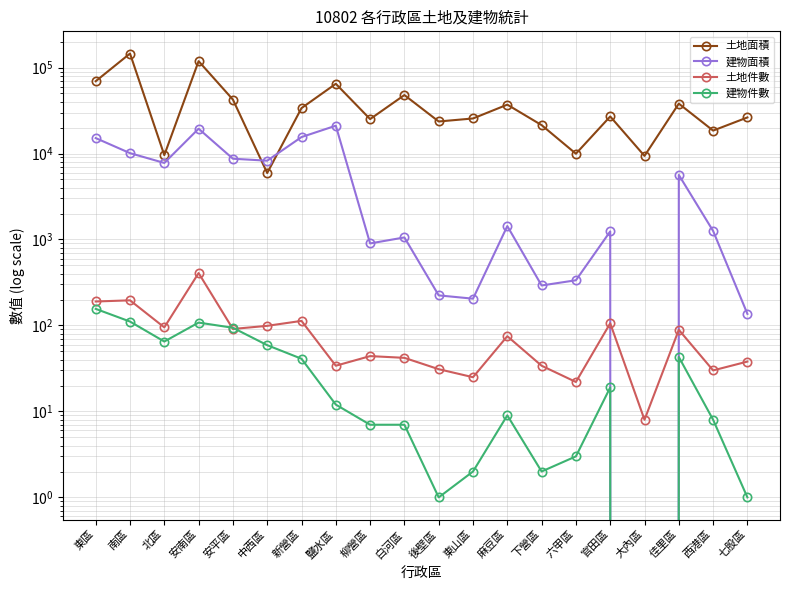

True or false: 建物件數 and 建物面積 intersect in this chart.

False